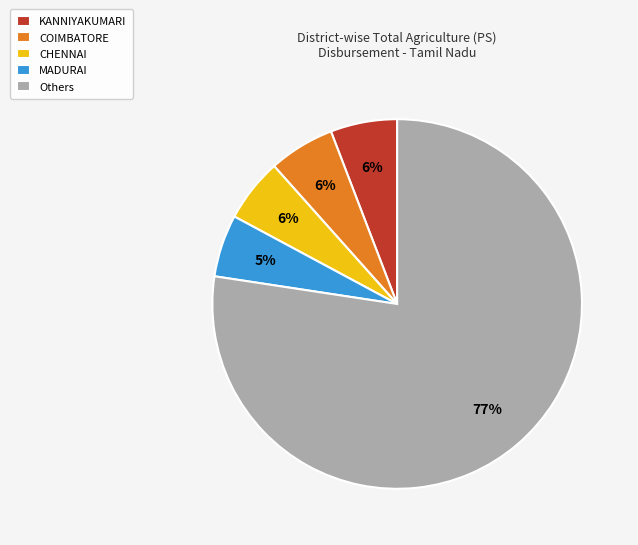

Which category has the biggest portion of the pie?

Others